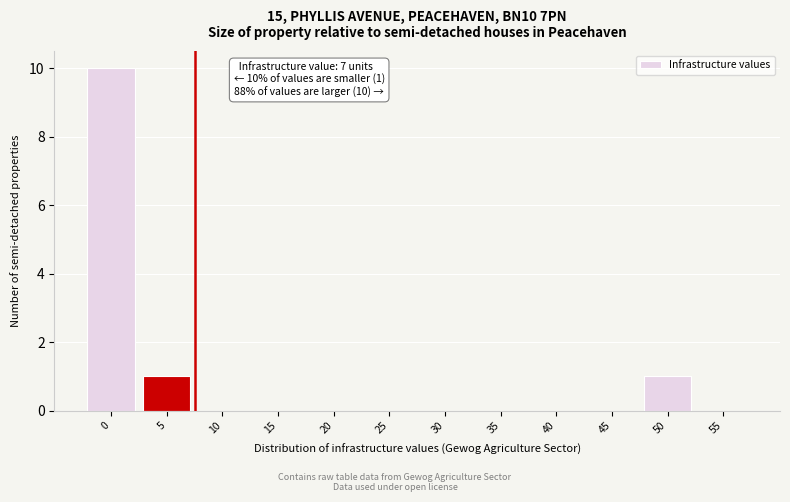

Reading left to right, extract all data points from this chart.

0=10	5=1	10=0	15=0	20=0	25=0	30=0	35=0	40=0	45=0	50=1	55=0